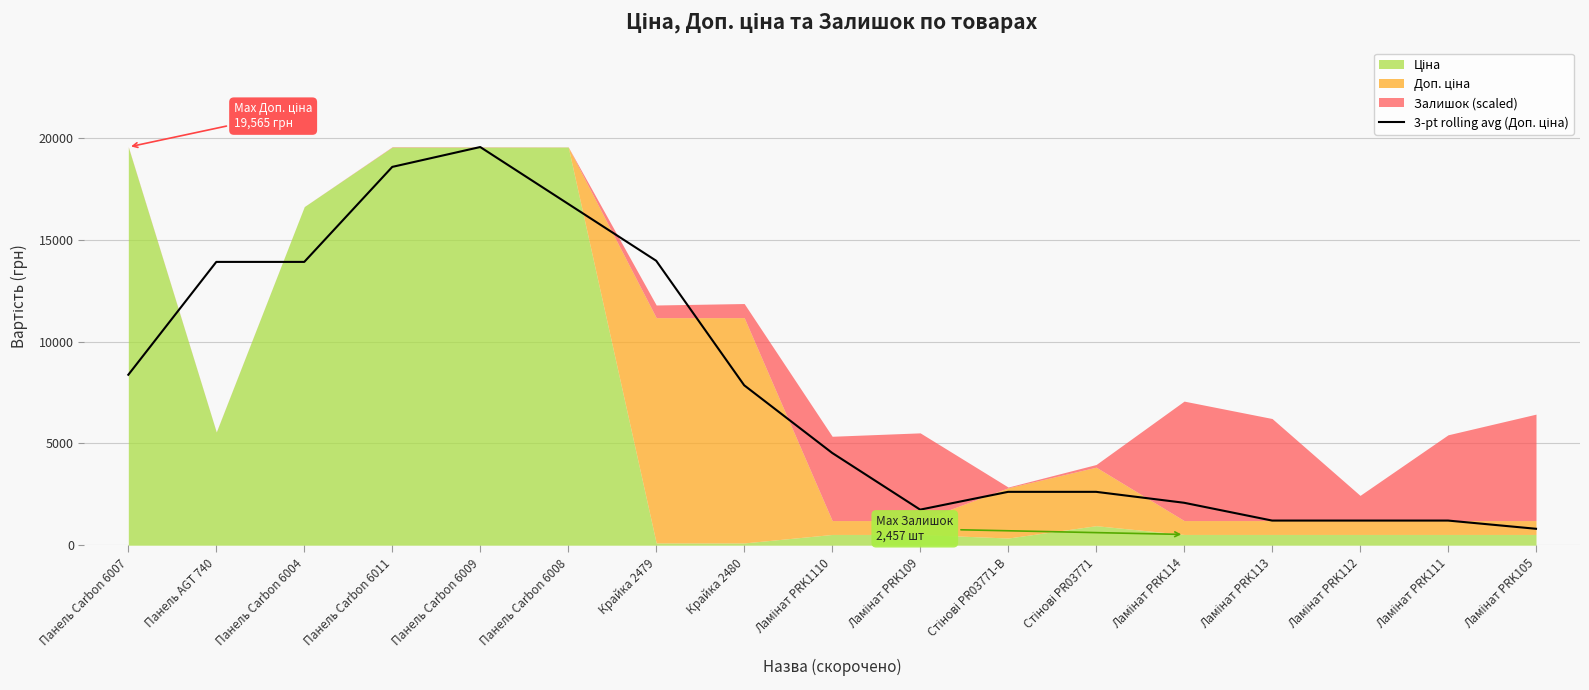

Is it true that the value at Панель Carbon 6008 is 16770.6?

True